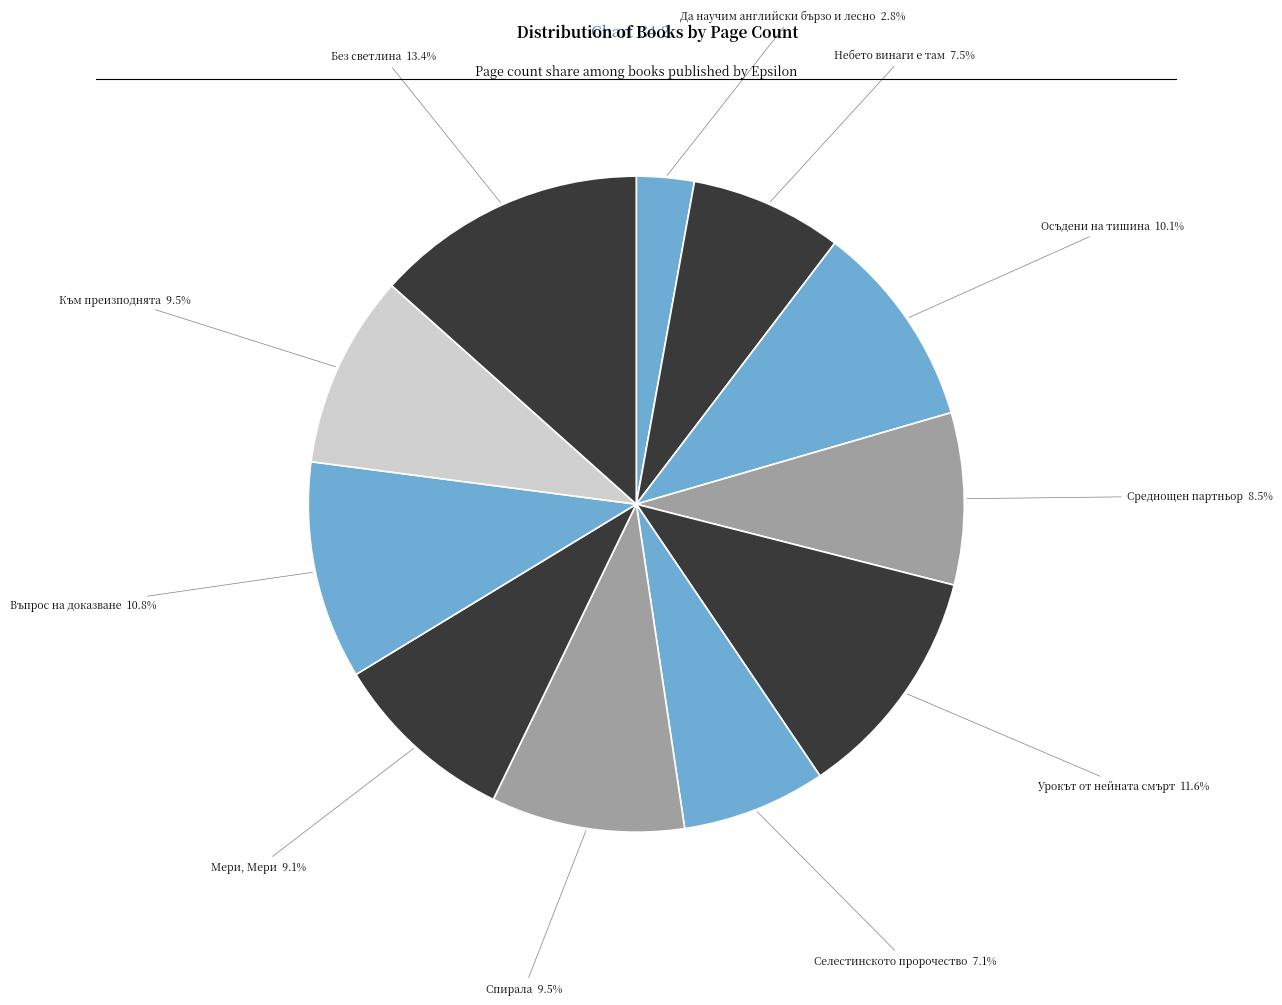

To the nearest percent, what is the combined percentage of Небето винаги е там and Без светлина?

21%